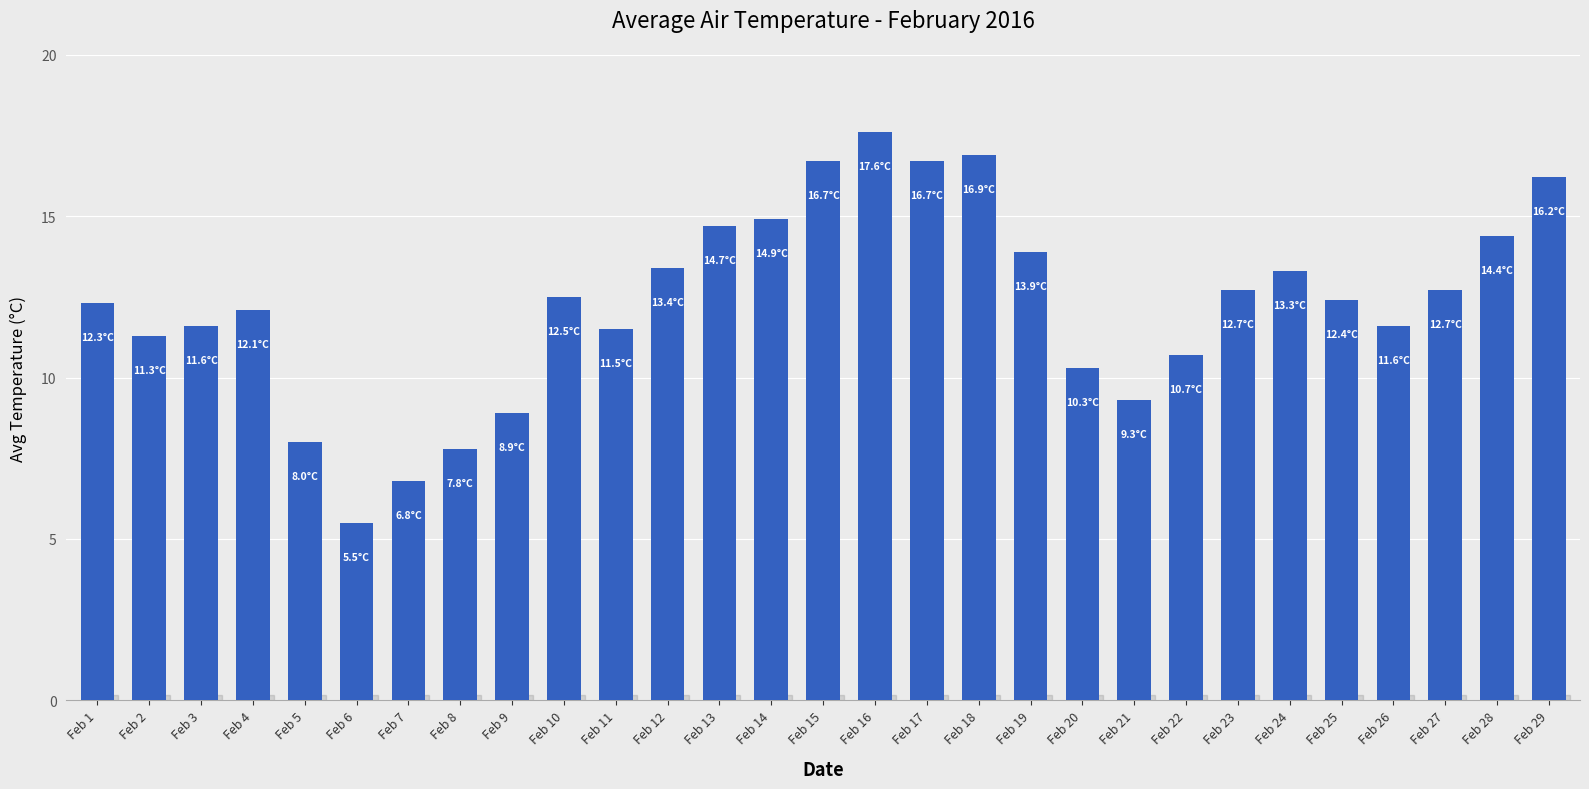

True or false: the data shows 8.9 at Feb 9.

True